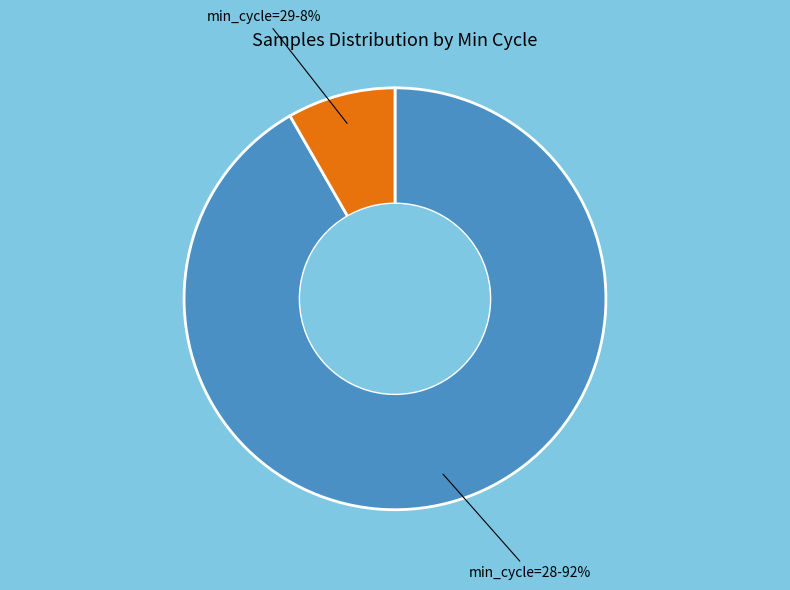

To the nearest percent, what is the average slice percentage?

50%